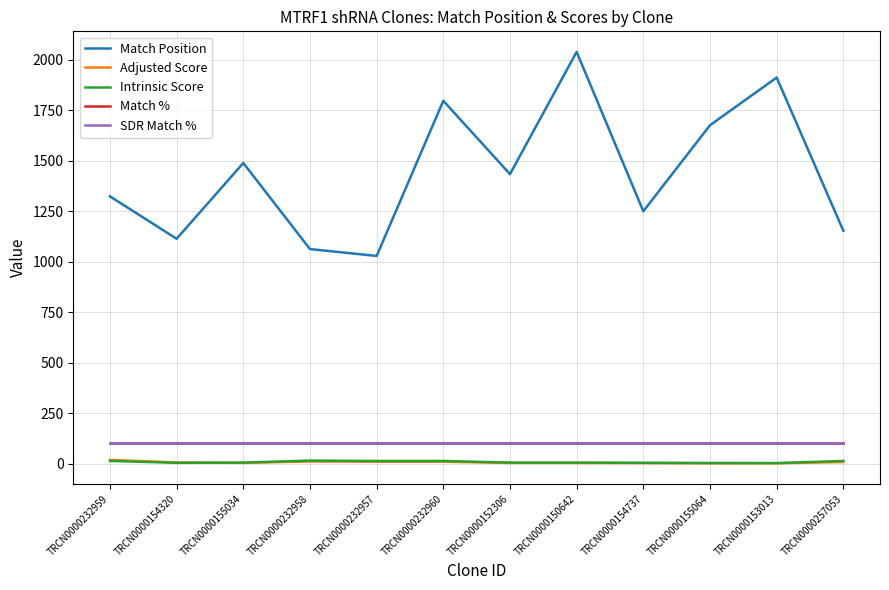

Does the chart display data point markers on the line(s)?

No